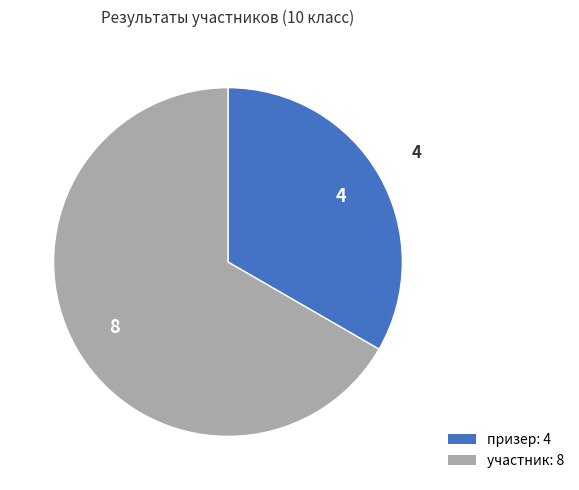

Is there a majority slice in this chart?

Yes